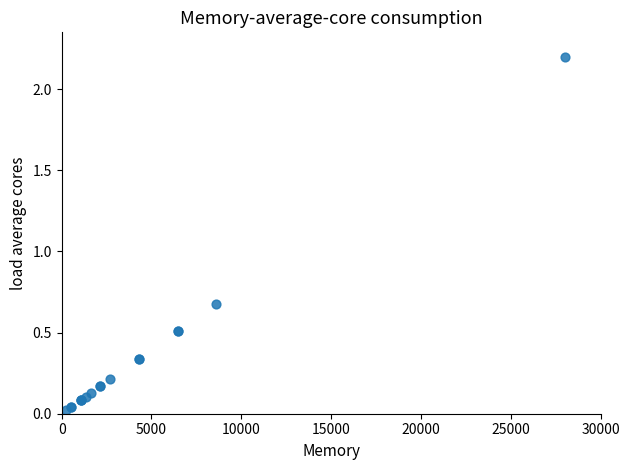

What Y value in the scatter plot is closest to 1?

0.7